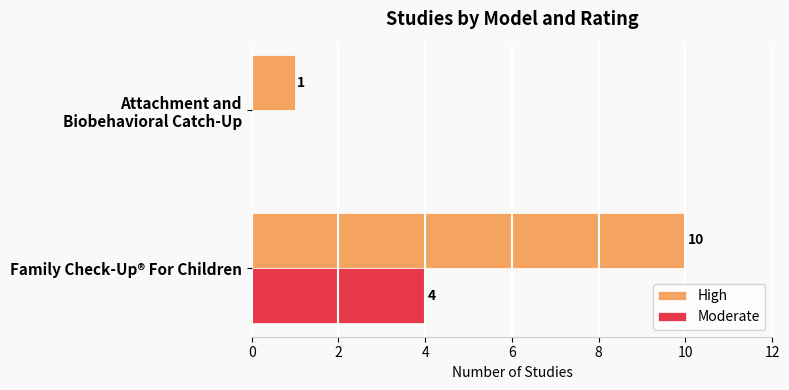

True or false: High has a value of 10 at Family Check-Up® For Children.

True